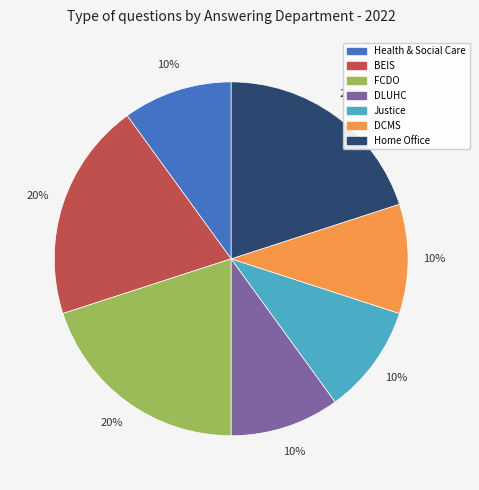

Count the number of slices in the pie.

7